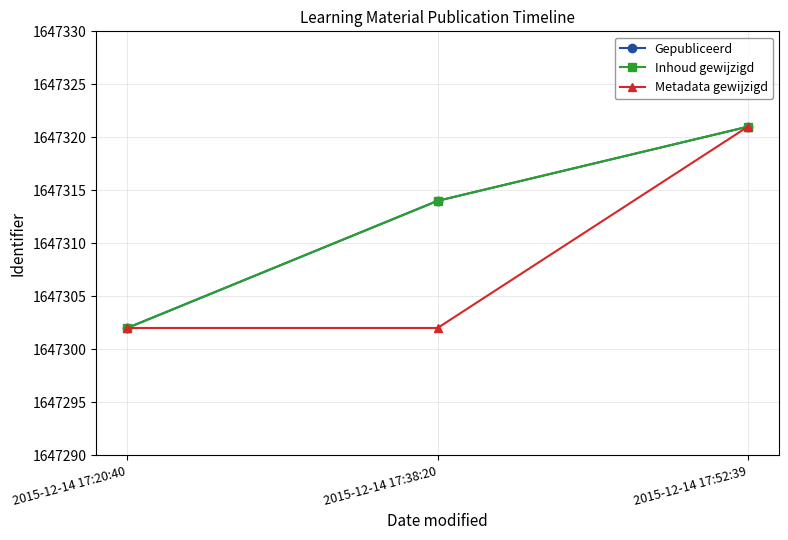

Is this an area chart (filled region under the line)?

No